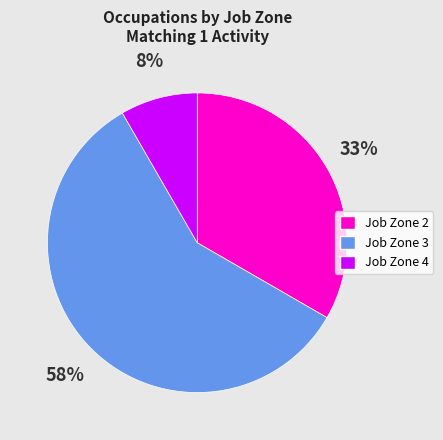

Which has a higher value, Job Zone 2 or Job Zone 4?

Job Zone 2